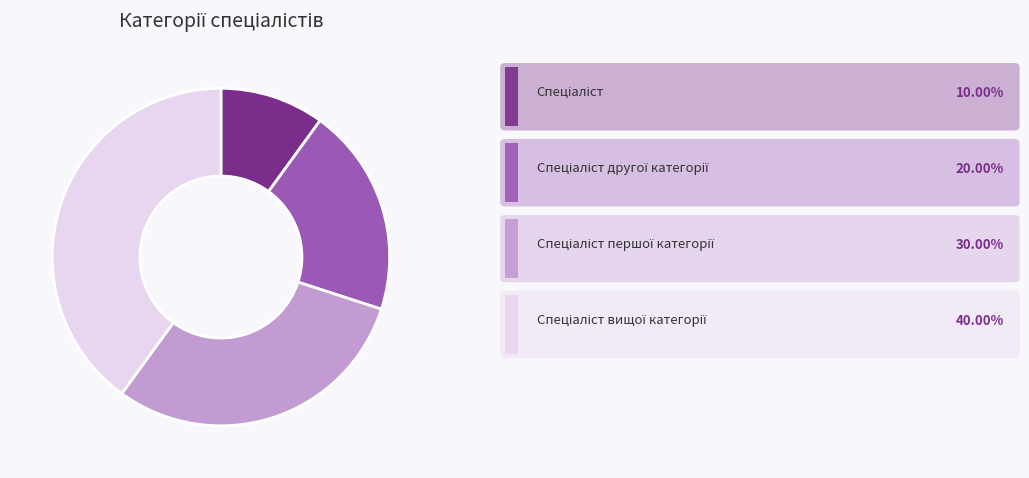

Does any single category account for the majority?

No